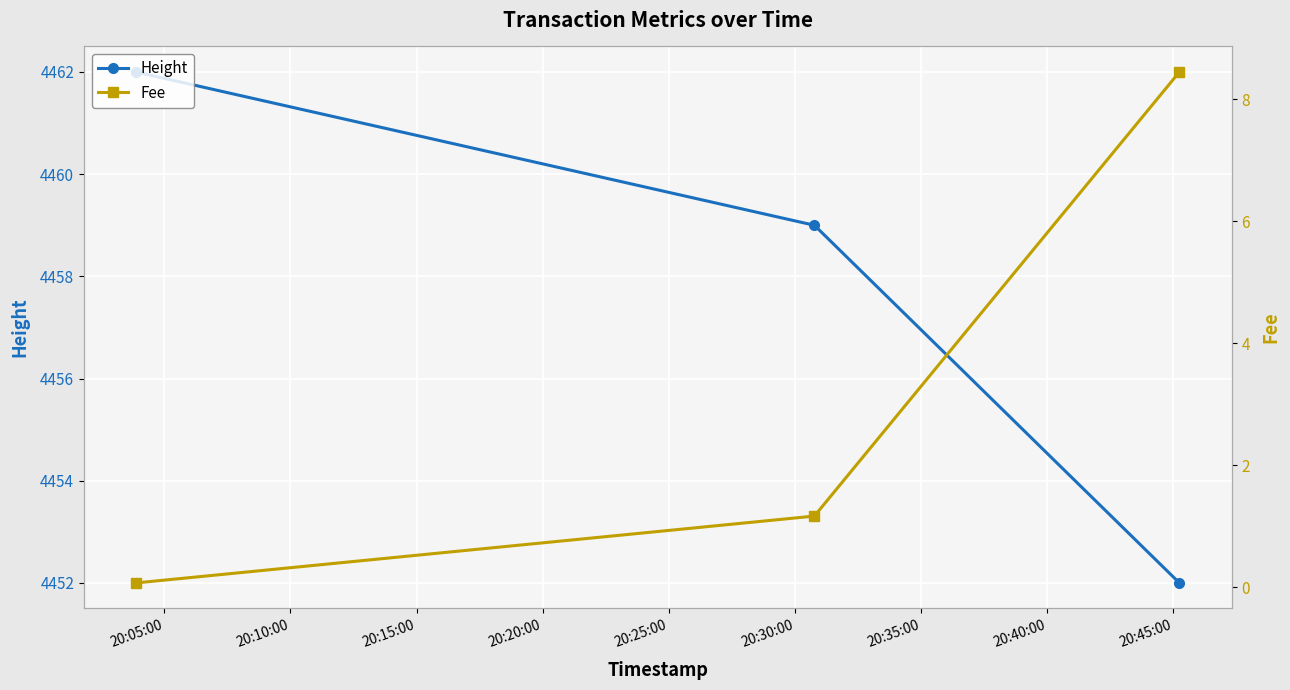

What is the value of the Height point at the 2nd from the left?

4459